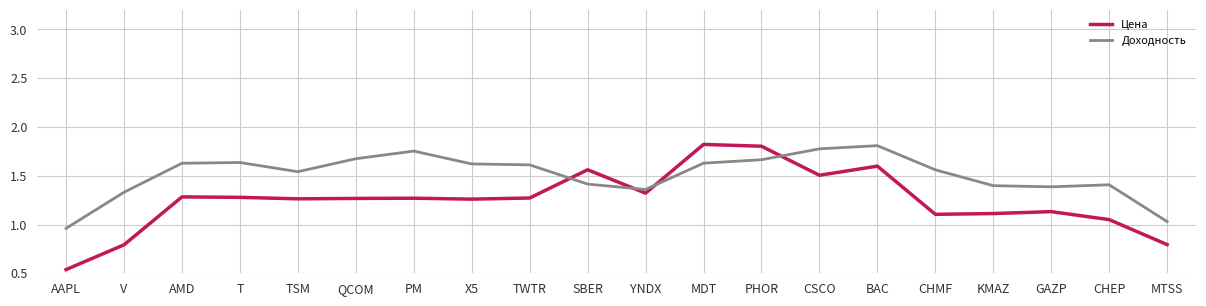

The value of Доходность at CHEP is 1.4. True or false?

True